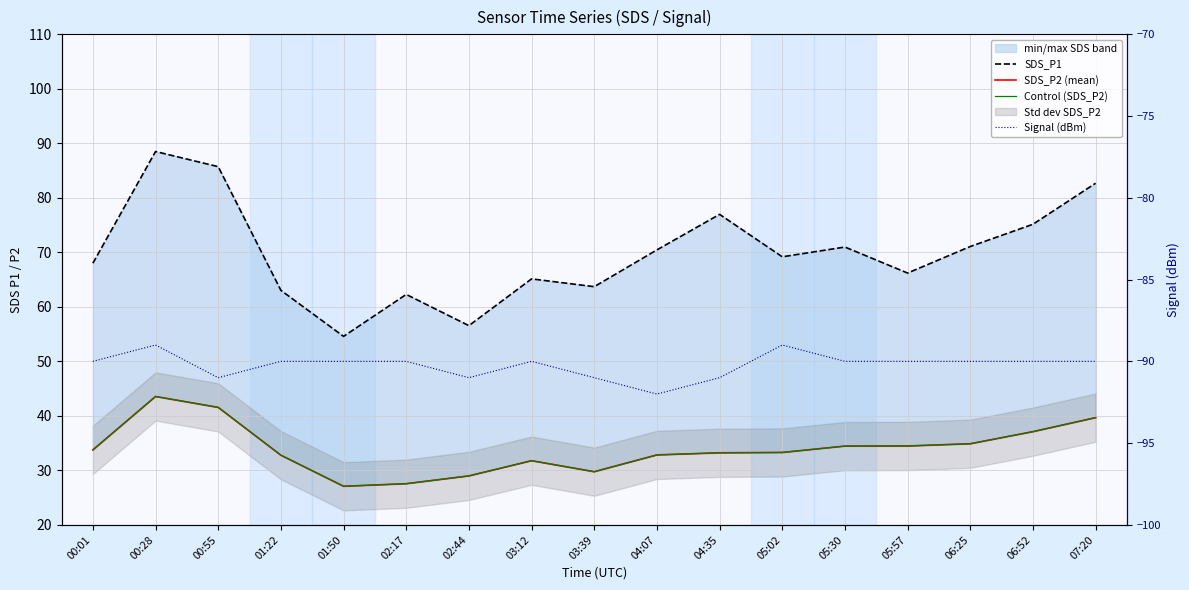

True or false: SDS_P1 has more than 2 interior local peaks.

True